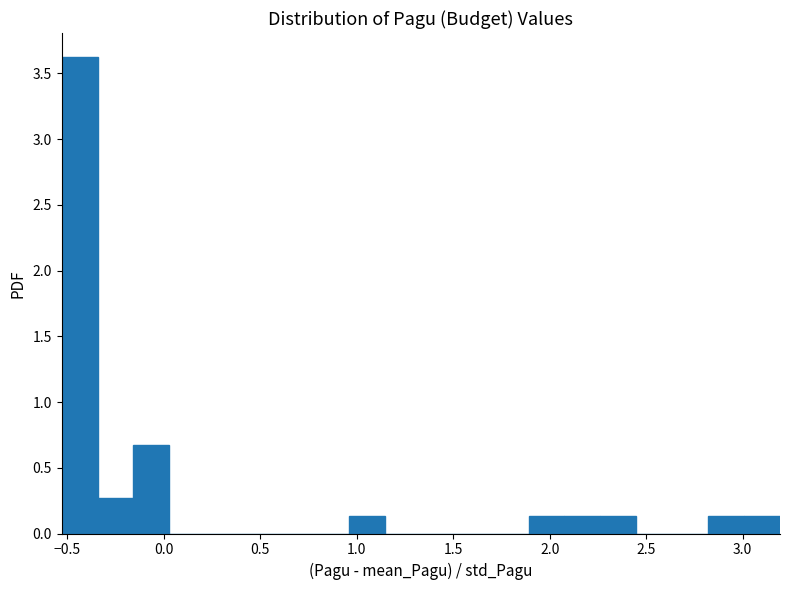

Around what value on the x-axis is the tallest bar? Give the approximate position of its centre, as read against the axis.

-0.45